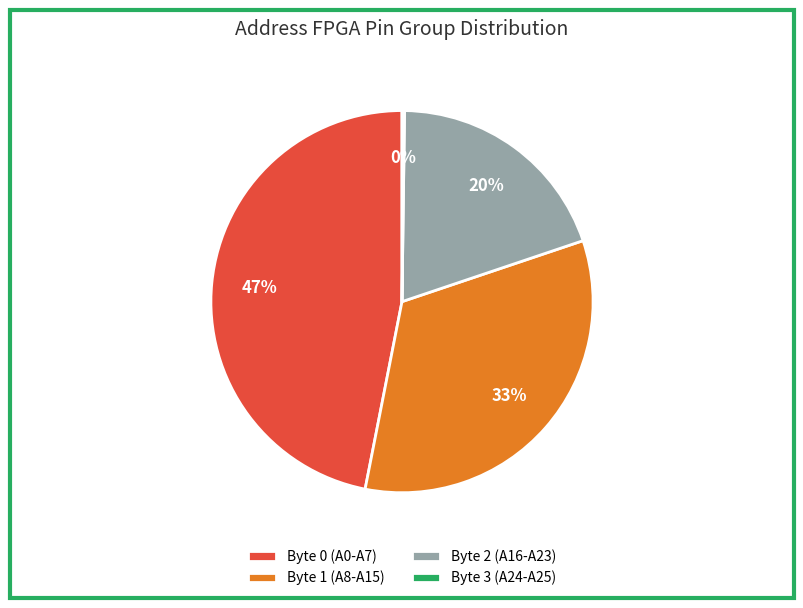

To the nearest percent, what is the combined percentage of Byte 2 (A16-A23) and Byte 1 (A8-A15)?

53%